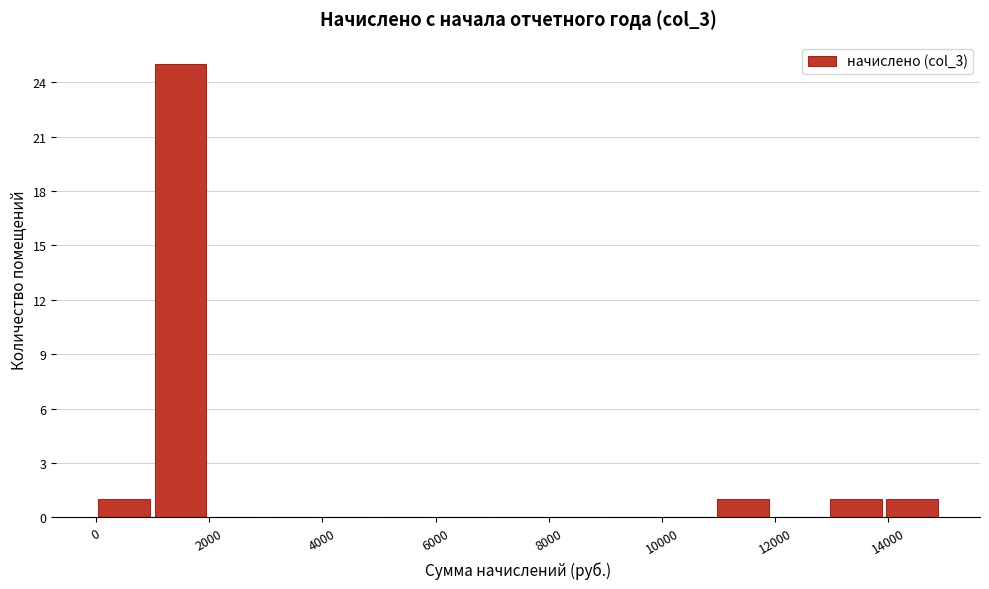

Which range on the x-axis has the tallest bar?

1000 to 2000